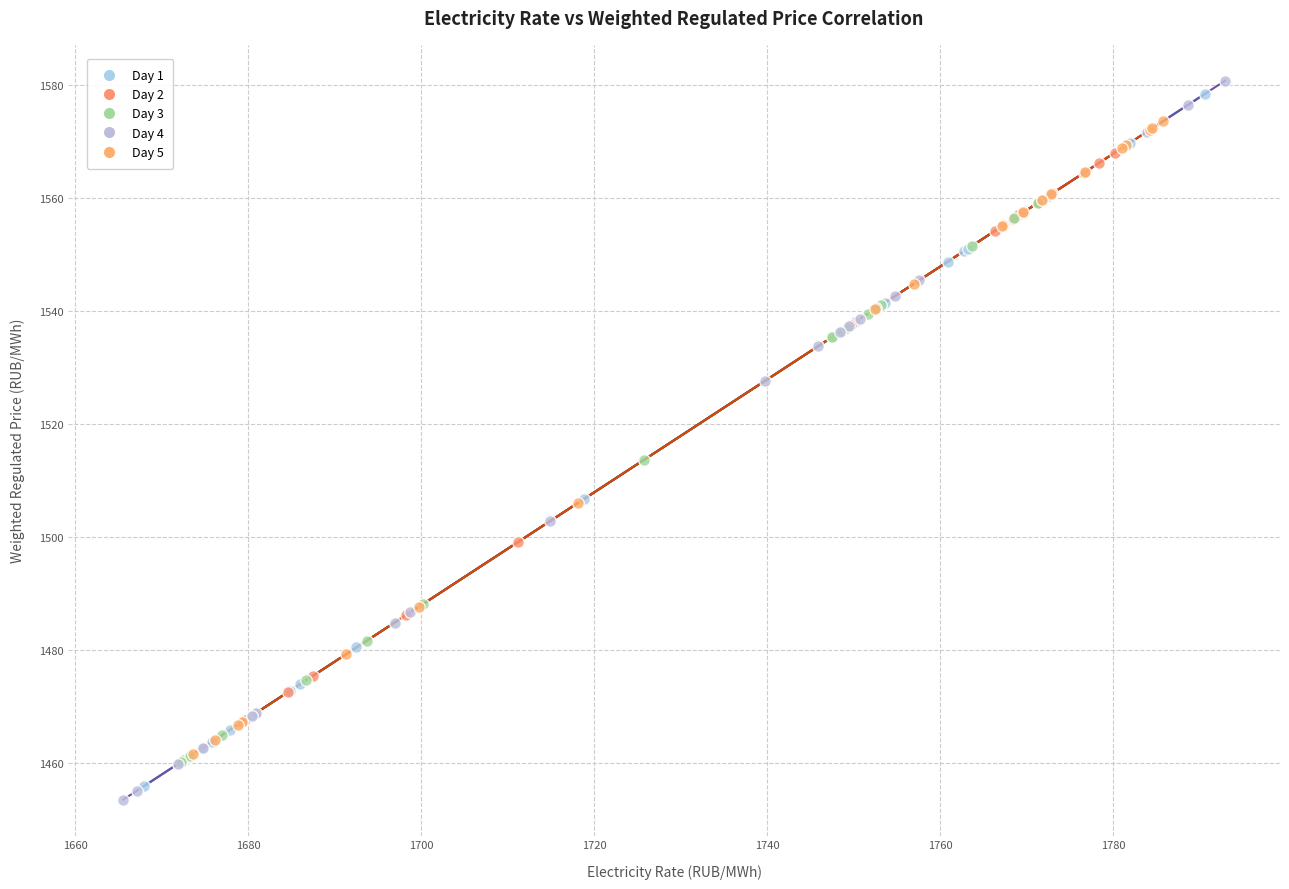

Which series has the widest spread of Y values?

Day 4